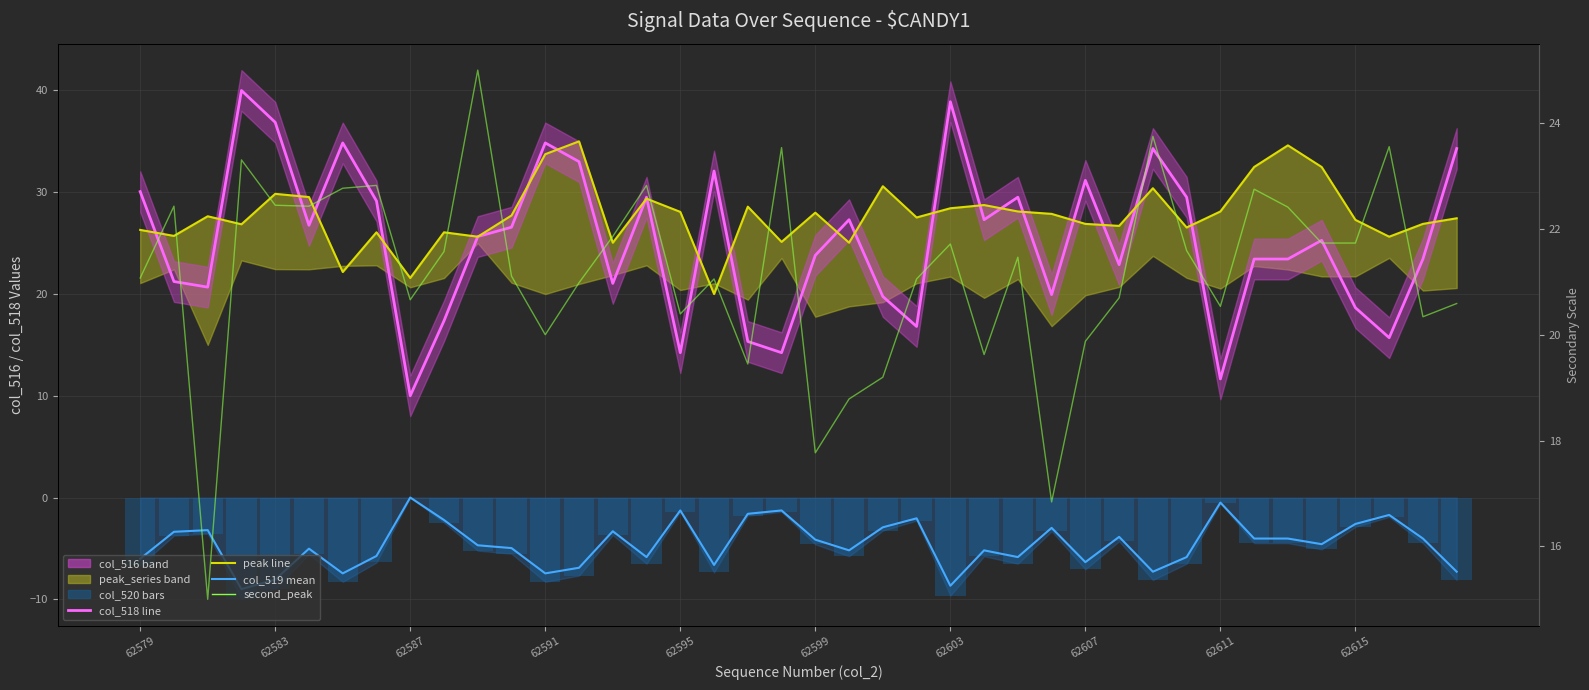

What position from the left is 15?

16